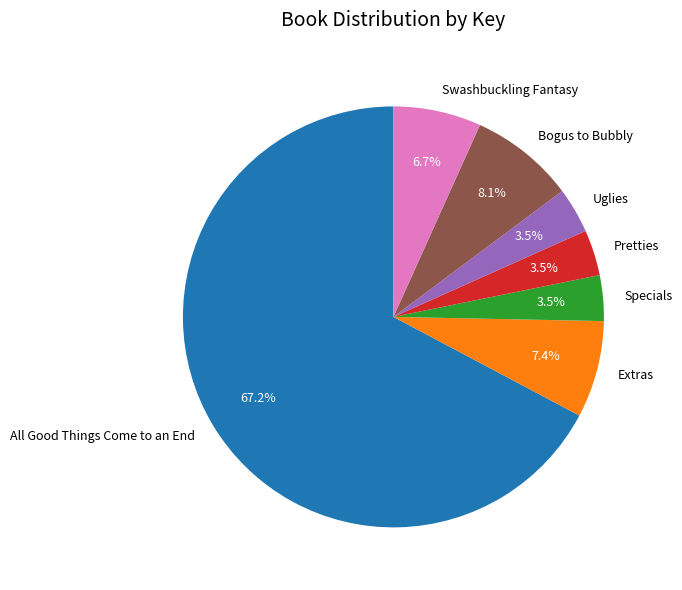

How many slices are in this pie chart?

7